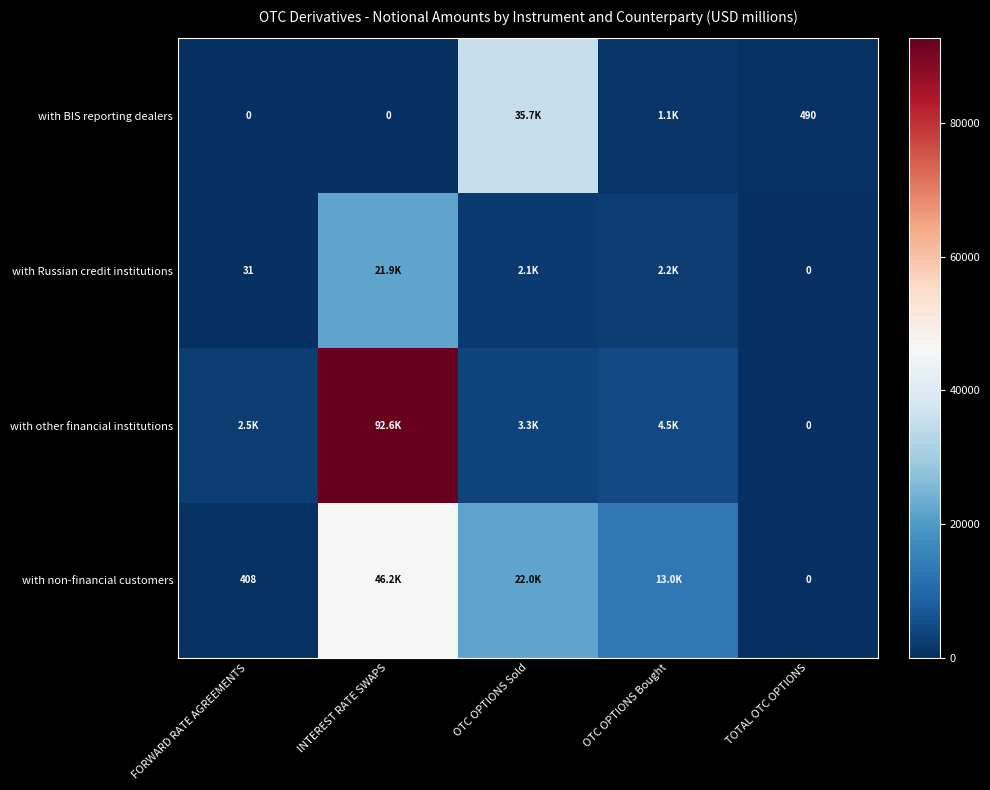

Is the value of with BIS reporting dealers at TOTAL OTC OPTIONS greater than the value of with non-financial customers at TOTAL OTC OPTIONS?

Yes